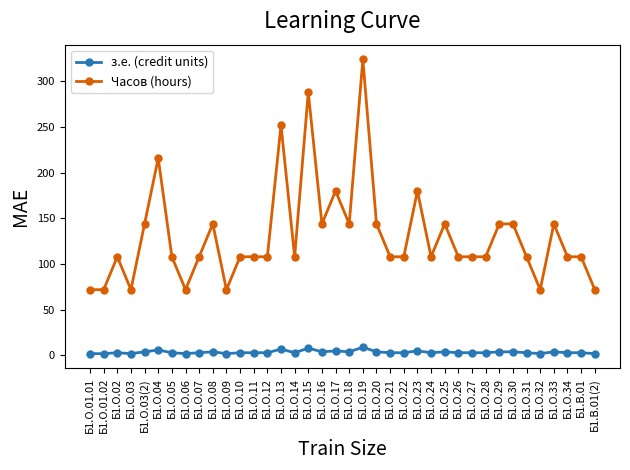

What is the maximum value for з.е. (credit units)?

9